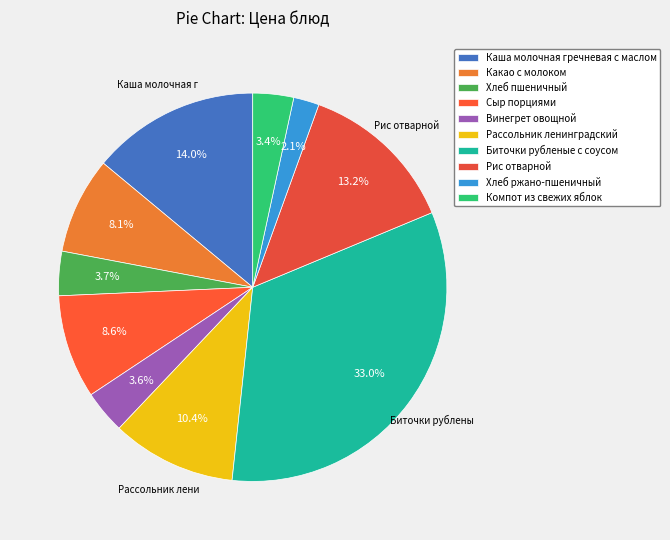

What is the total percentage of Компот из свежих яблок and Хлеб ржано-пшеничный?

5.5%